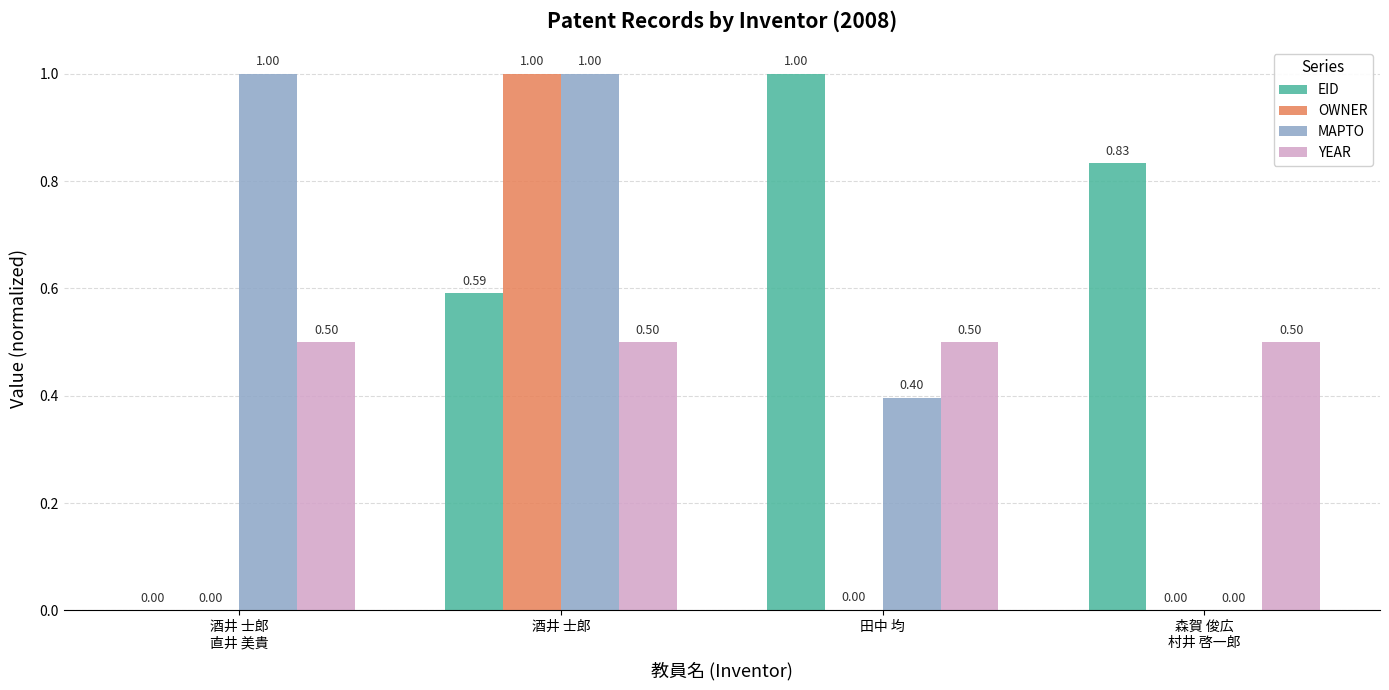

What is the sum of all OWNER values?

1.0